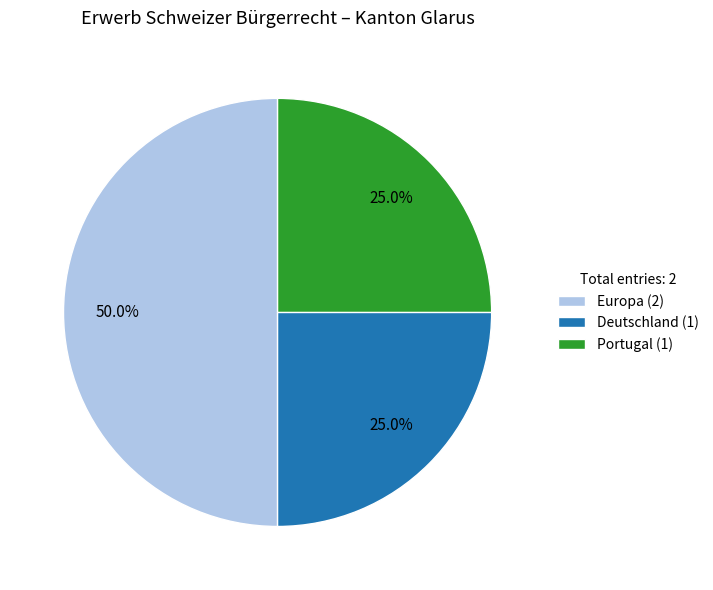

True or false: Europa accounts for 50% of the total.

True